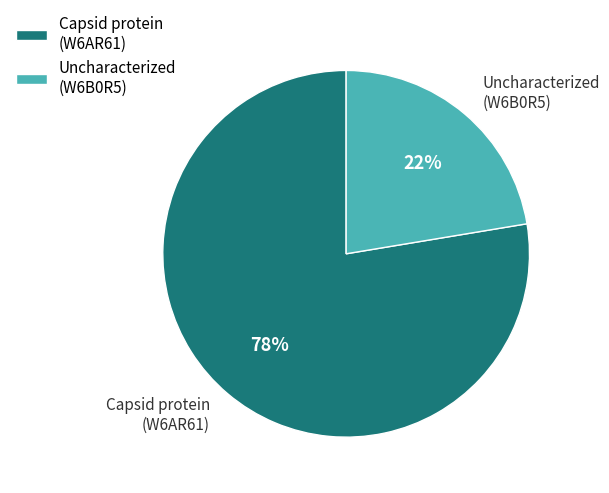

Approximately how many times larger is the value at Capsid protein (W6AR61) compared to Uncharacterized (W6B0R5)?

3.5